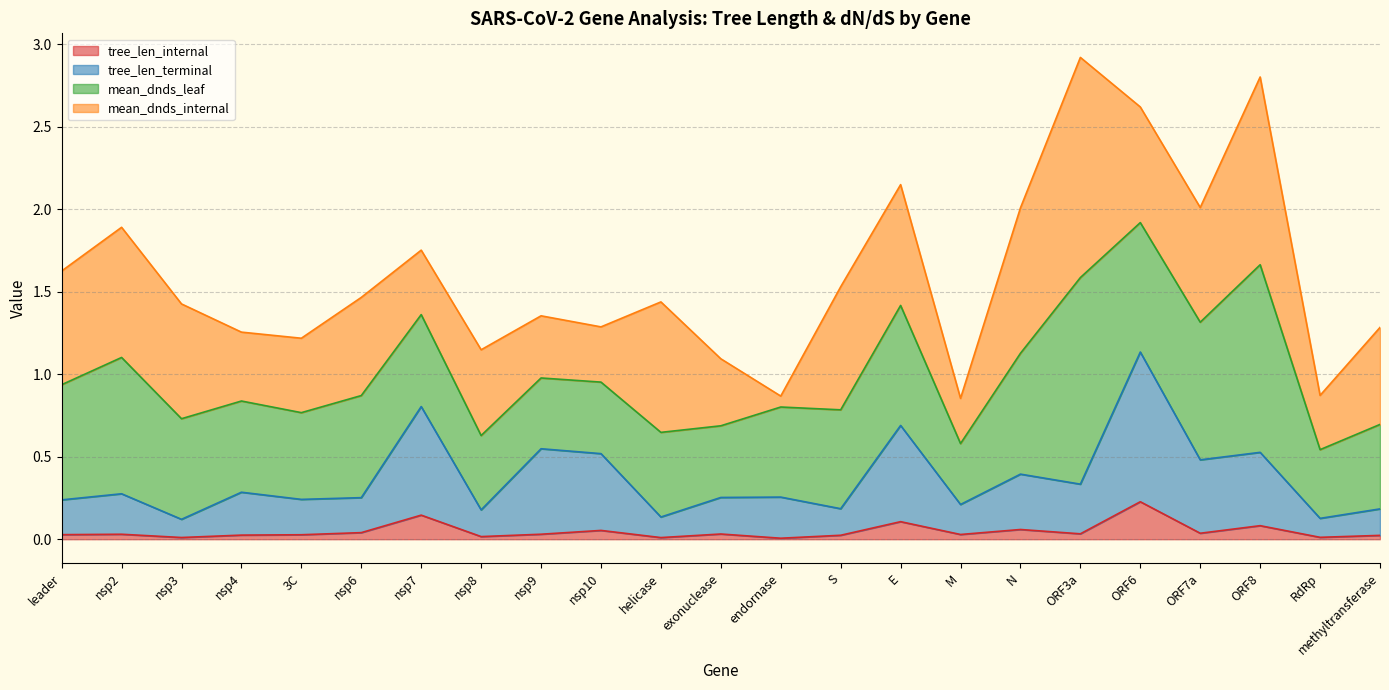

At which label does tree_len_terminal reach its minimum?

nsp3